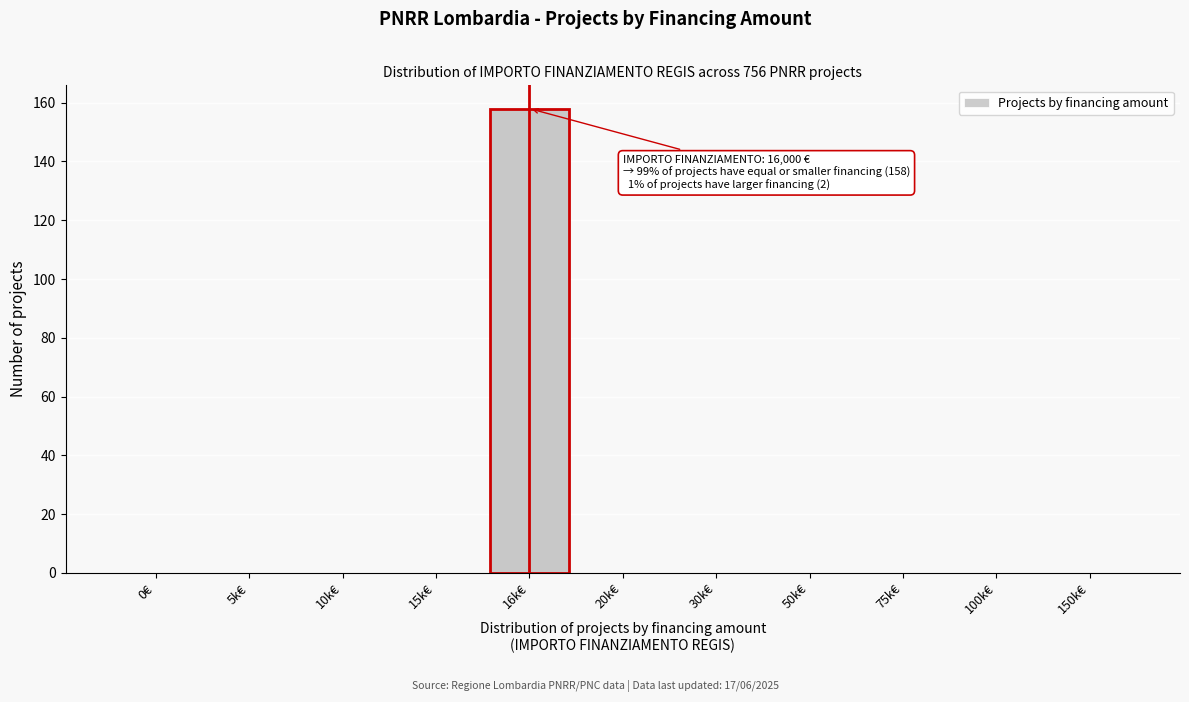

Reading right to left, transcribe all the data shown in this chart.

150k€=0	100k€=0	75k€=0	50k€=0	30k€=0	20k€=0	16k€=158	15k€=0	10k€=0	5k€=0	0€=0